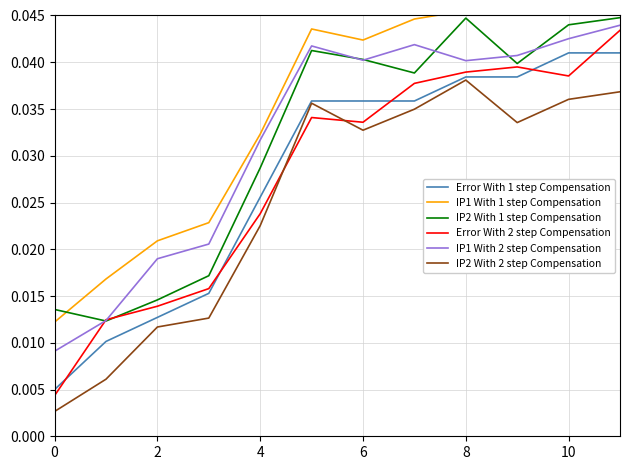

What are all the series names shown in the legend?

Error With 1 step Compensation, IP1 With 1 step Compensation, IP2 With 1 step Compensation, Error With 2 step Compensation, IP1 With 2 step Compensation, IP2 With 2 step Compensation